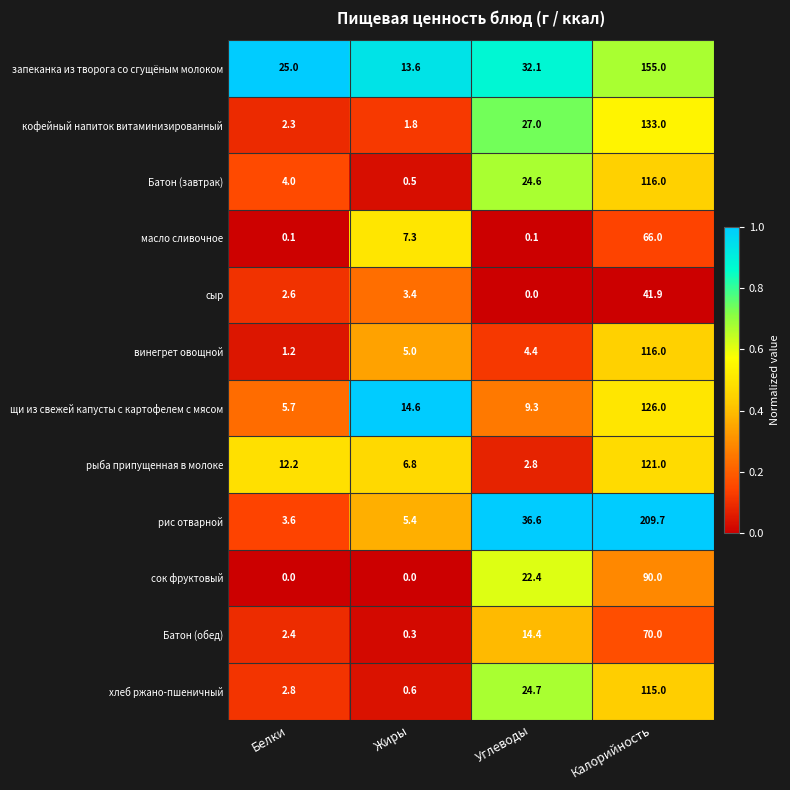

How many data points does each series have?

4